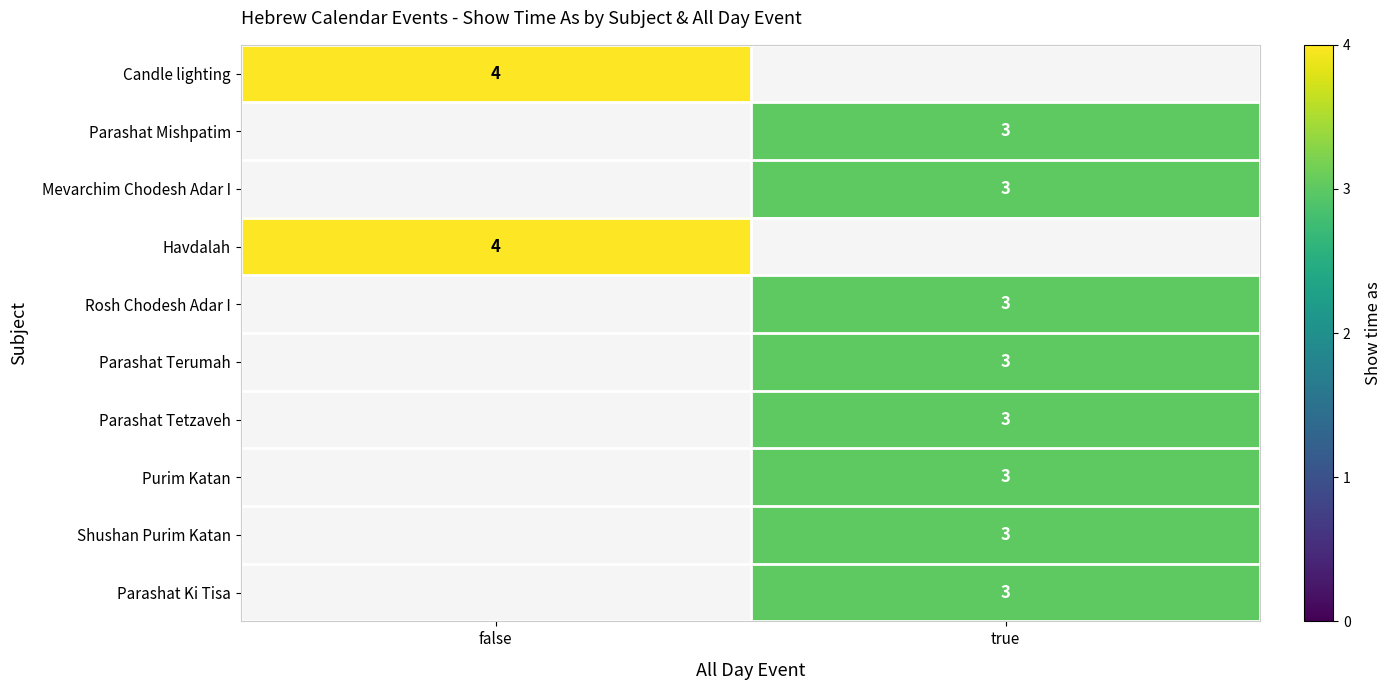

Is it true that Mevarchim Chodesh Adar I equals 5 at true?

False